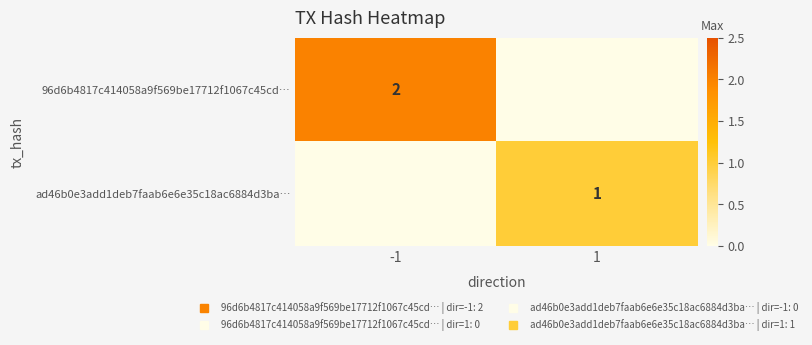

The value of 96d6b4817c414058a9f569be17712f1067c45cd… at 1 is -1. True or false?

False